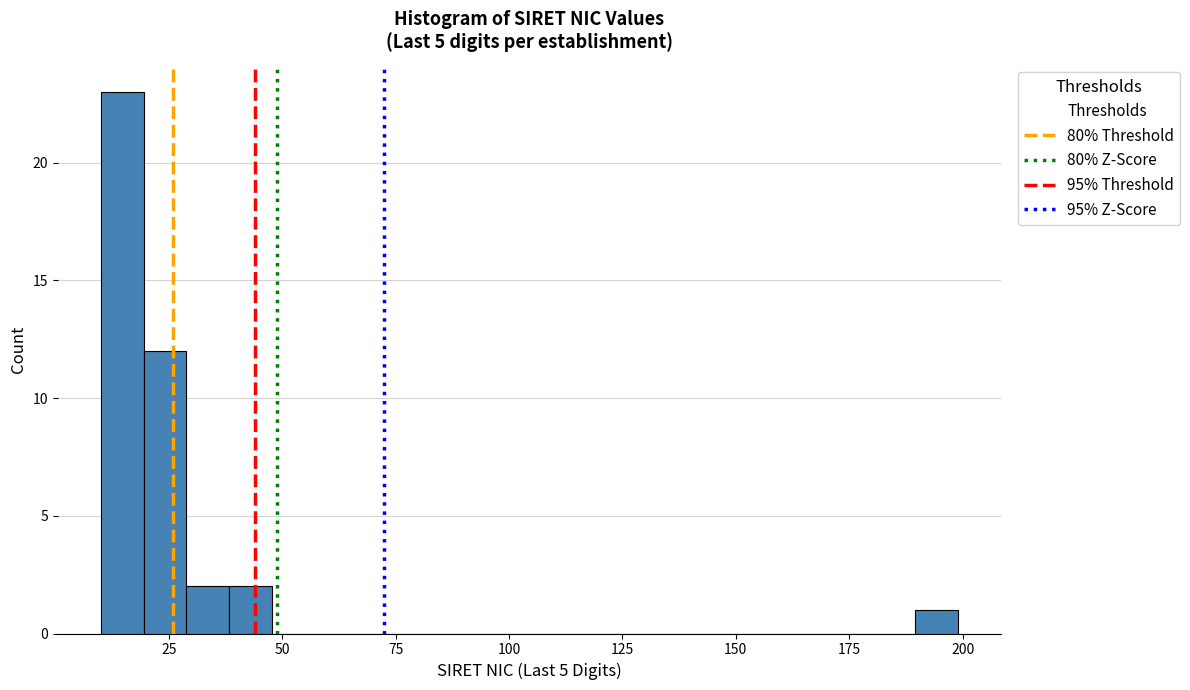

Around what value on the x-axis is the tallest bar? Give the approximate position of its centre, as read against the axis.

15